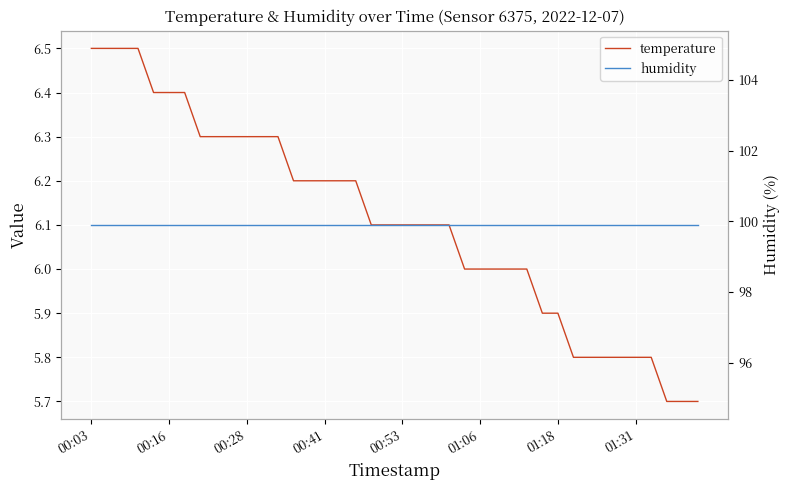

Is it true that humidity equals 99.9 at 14?

True